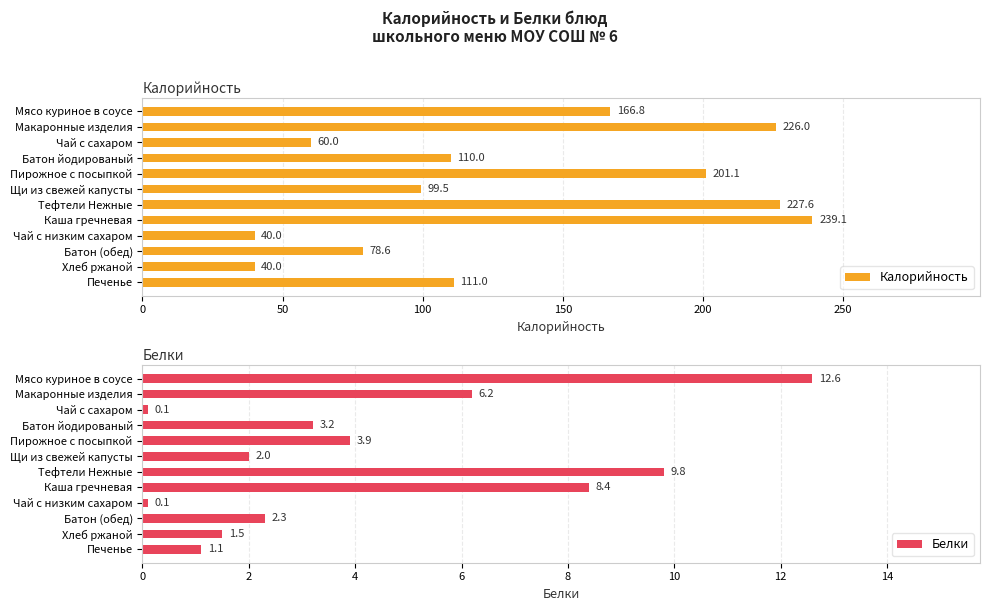

What is the sum of all Калорийность values?

1599.7